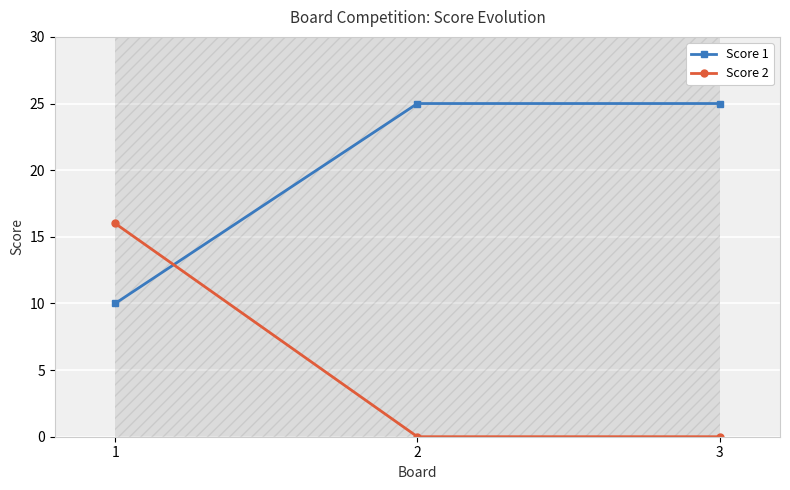

Reading left to right, transcribe all the data shown in this chart.

Score 1: 10	25	25
Score 2: 16	0	0